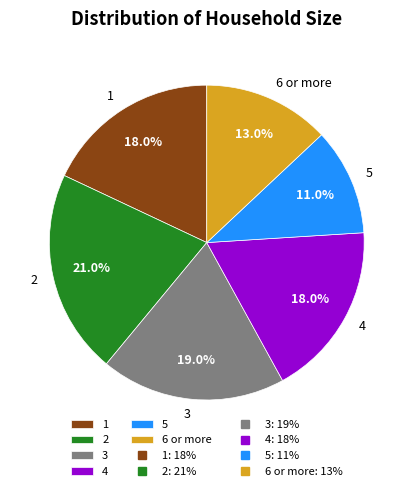

Is it true that 2 is 11% of the pie?

False